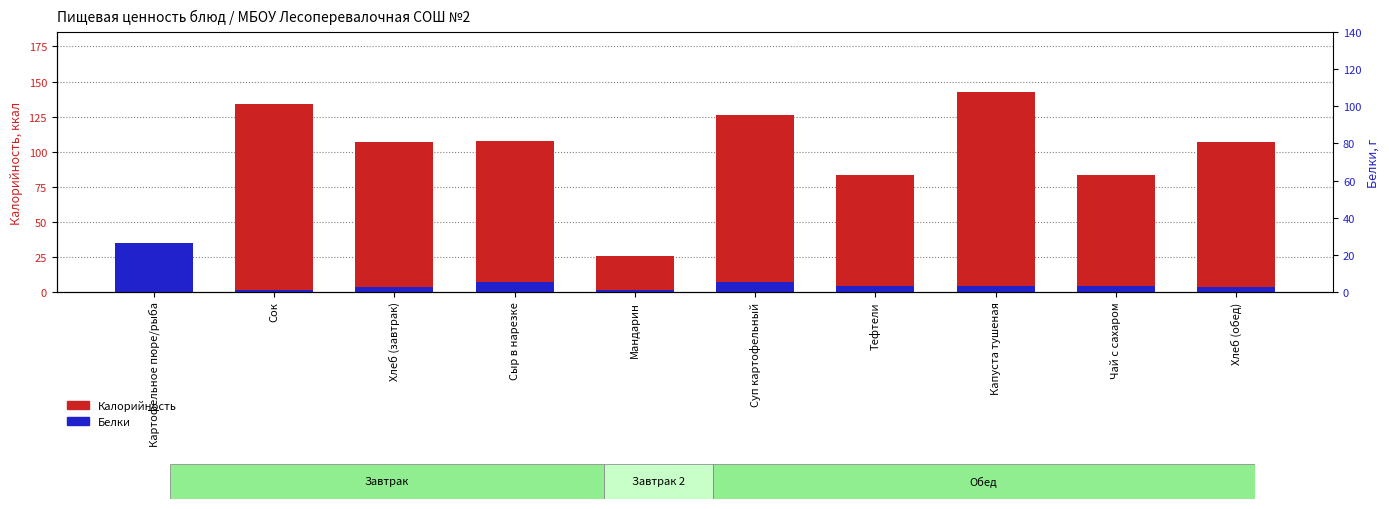

The Белки series shows 3.6 at Хлеб (обед). True or false?

True